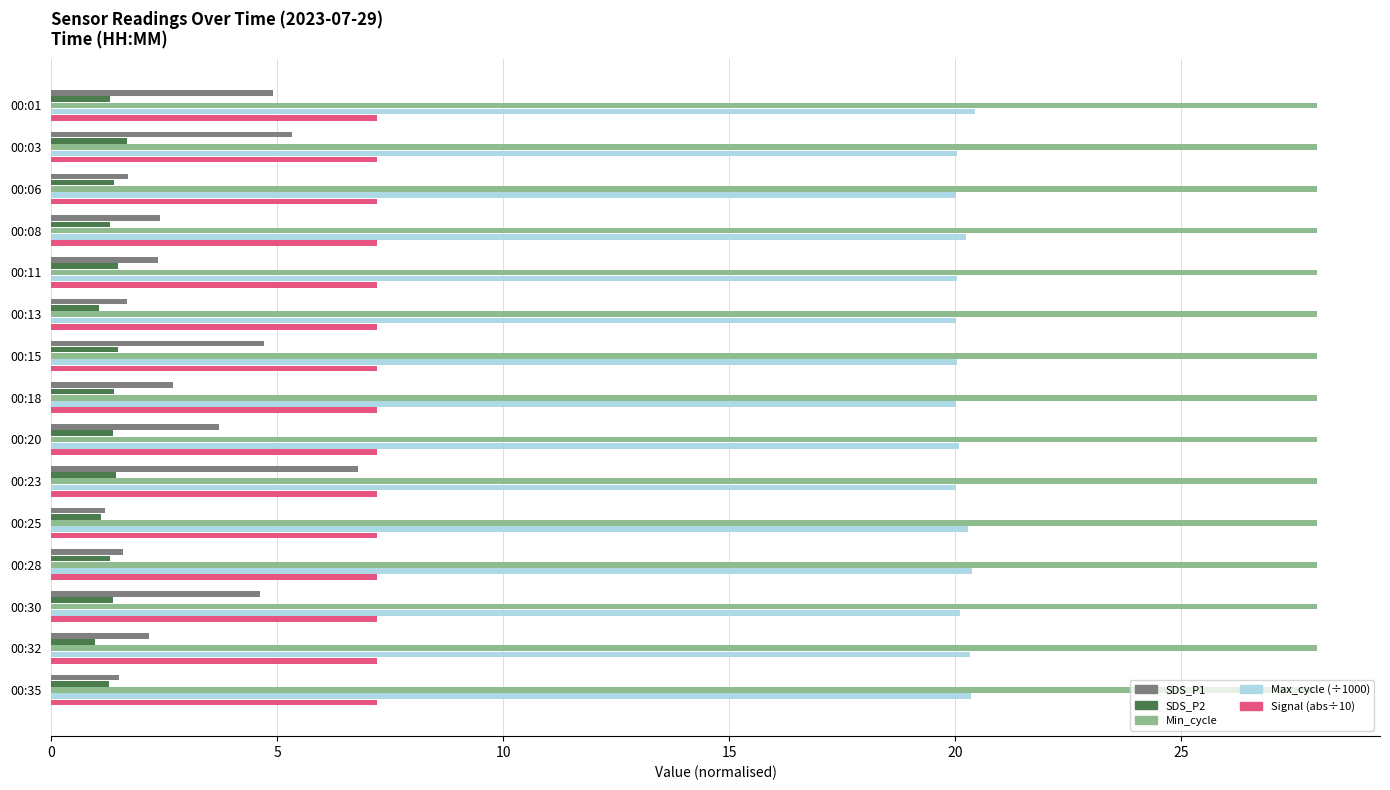

What is the total value across all series at 00:20?

60.4